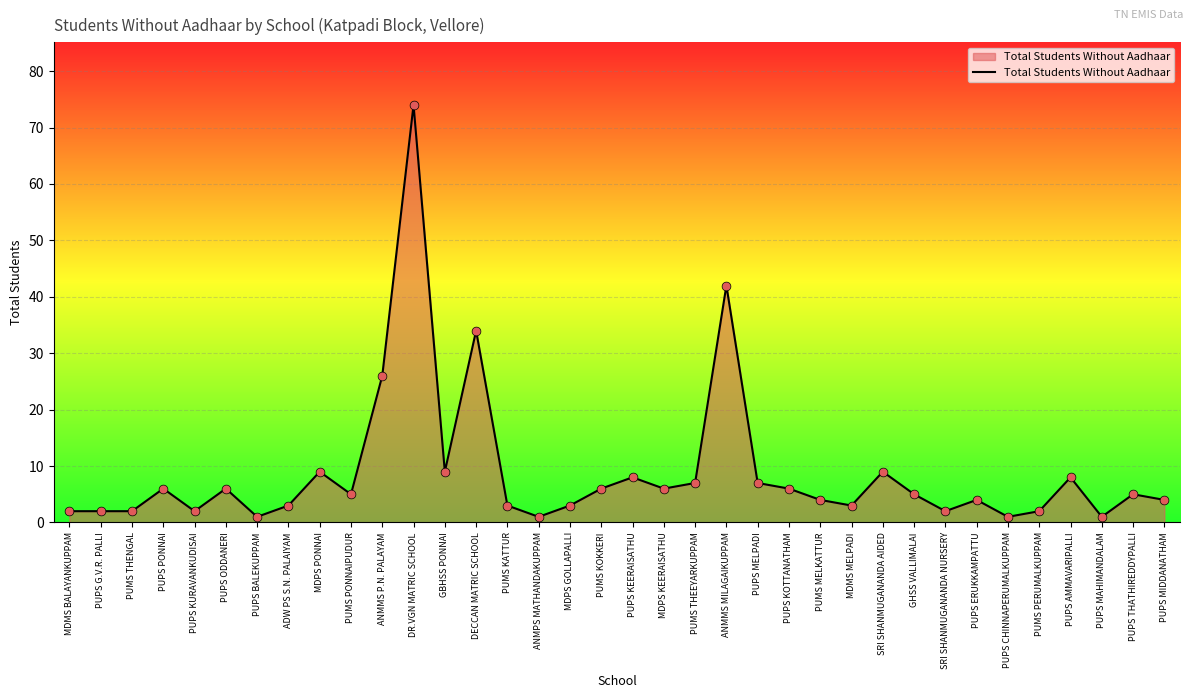

What is the change in value from ANMMS P.N. PALAYAM to PUMS THEEYARKUPPAM?

-19